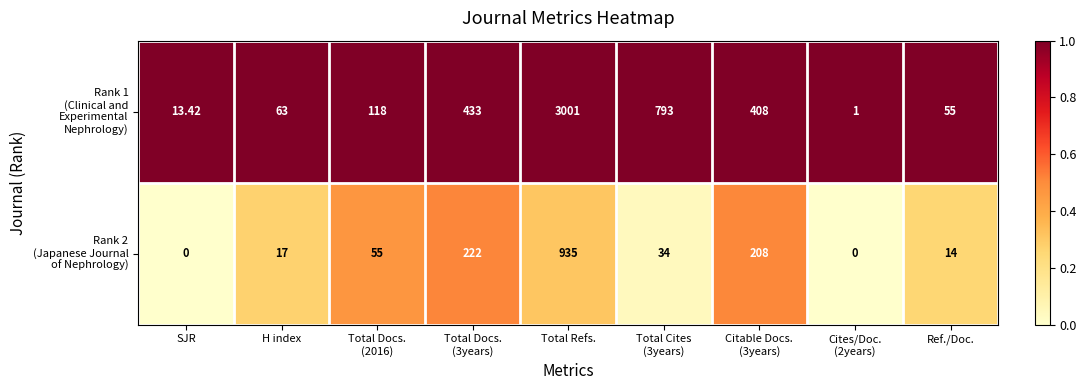

At which category is the sum across all series the highest?

Total Refs.